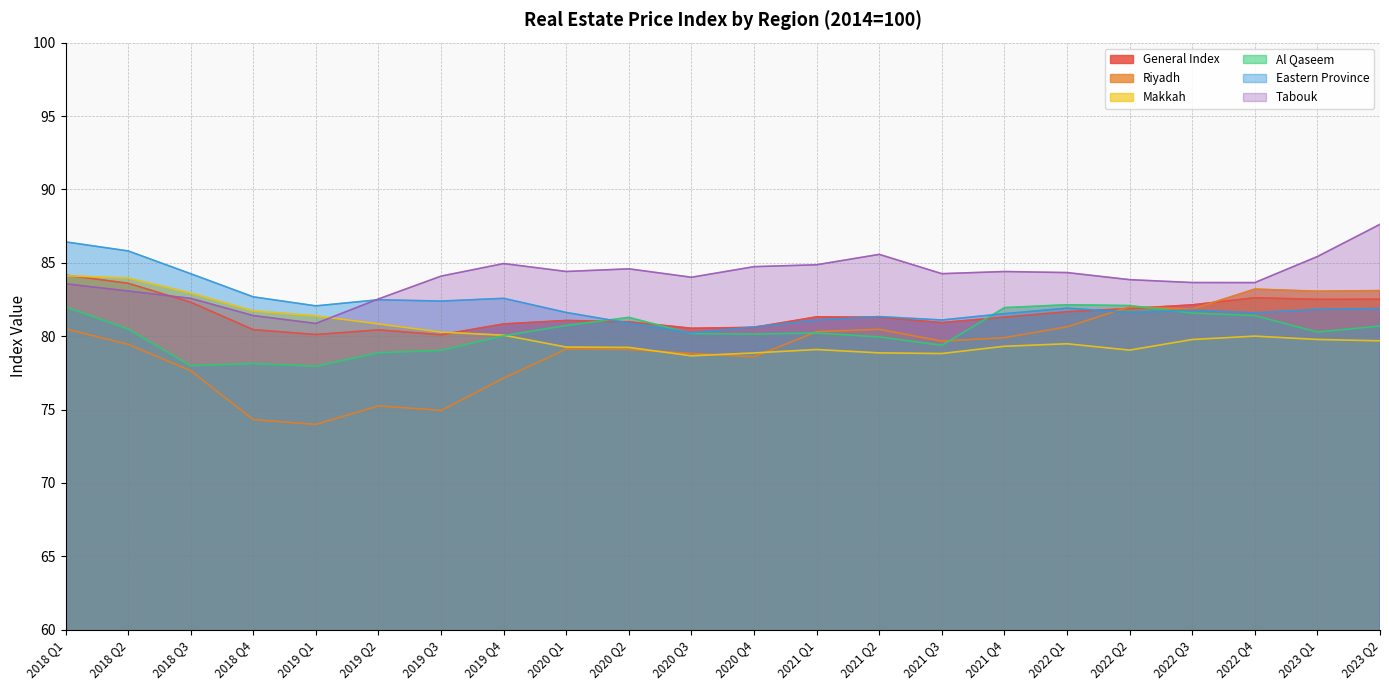

The value of Riyadh at 2020 Q2 is 108.8. True or false?

False